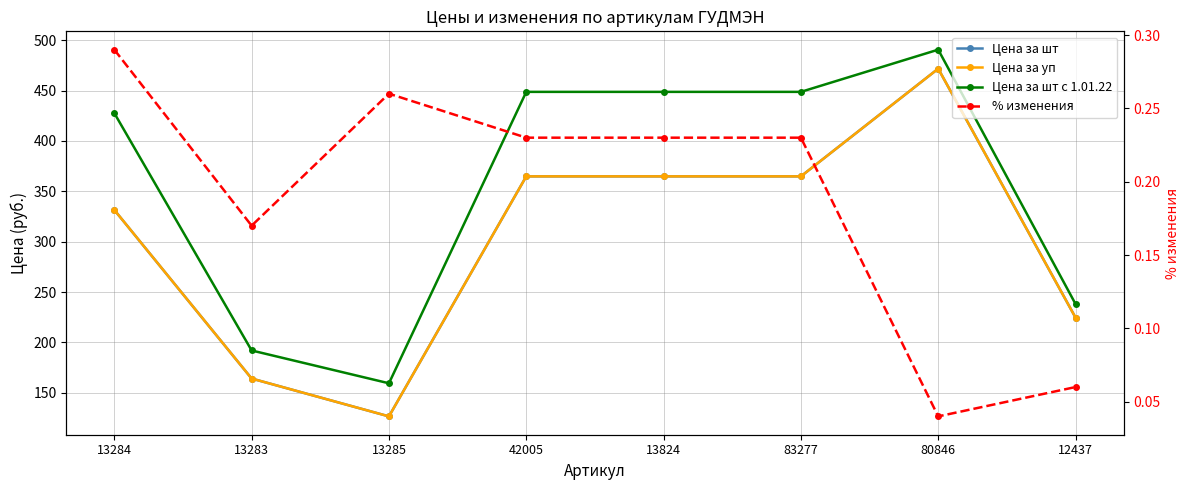

At 42005, list the series in order from largest to smallest.

Цена за шт с 1.01.22, Цена за шт, Цена за уп, % изменения